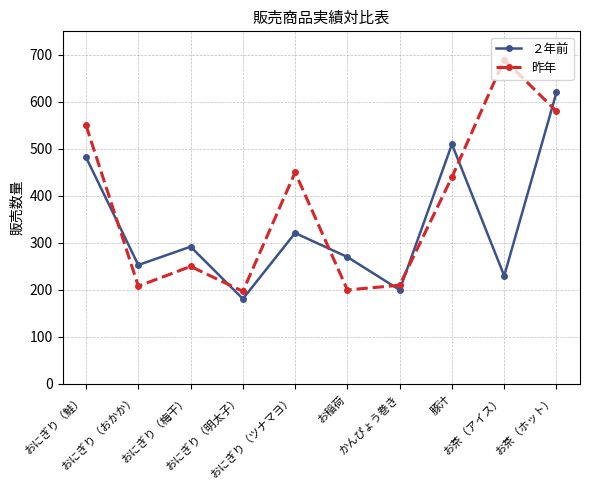

Is it true that ２年前 equals 253 at おにぎり（おかか）?

True